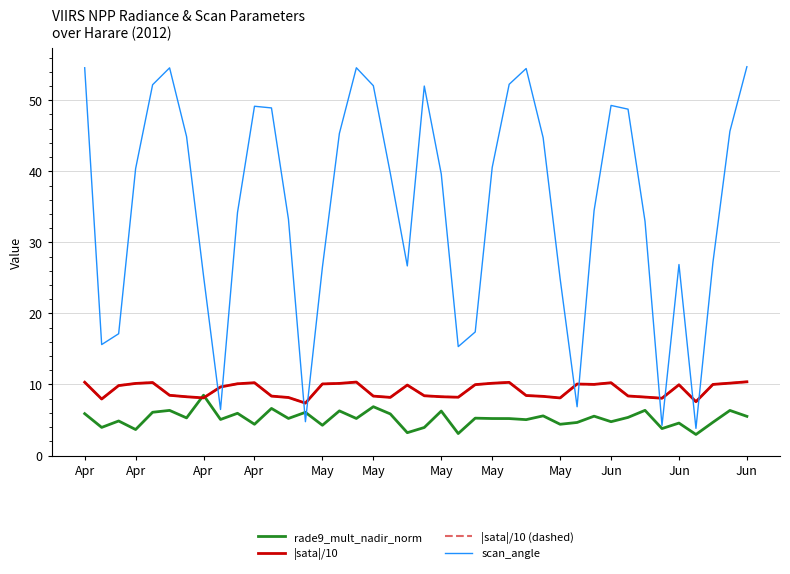

Is this an area chart (filled region under the line)?

No